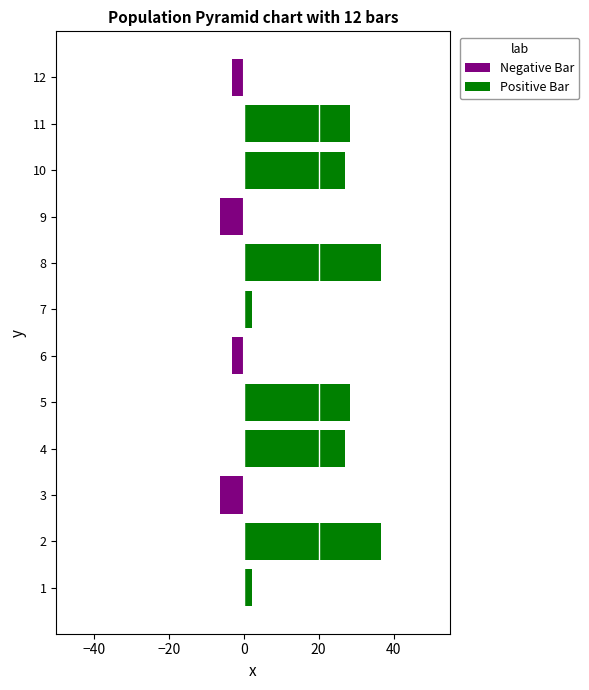

How many categories are shown in the chart?

12